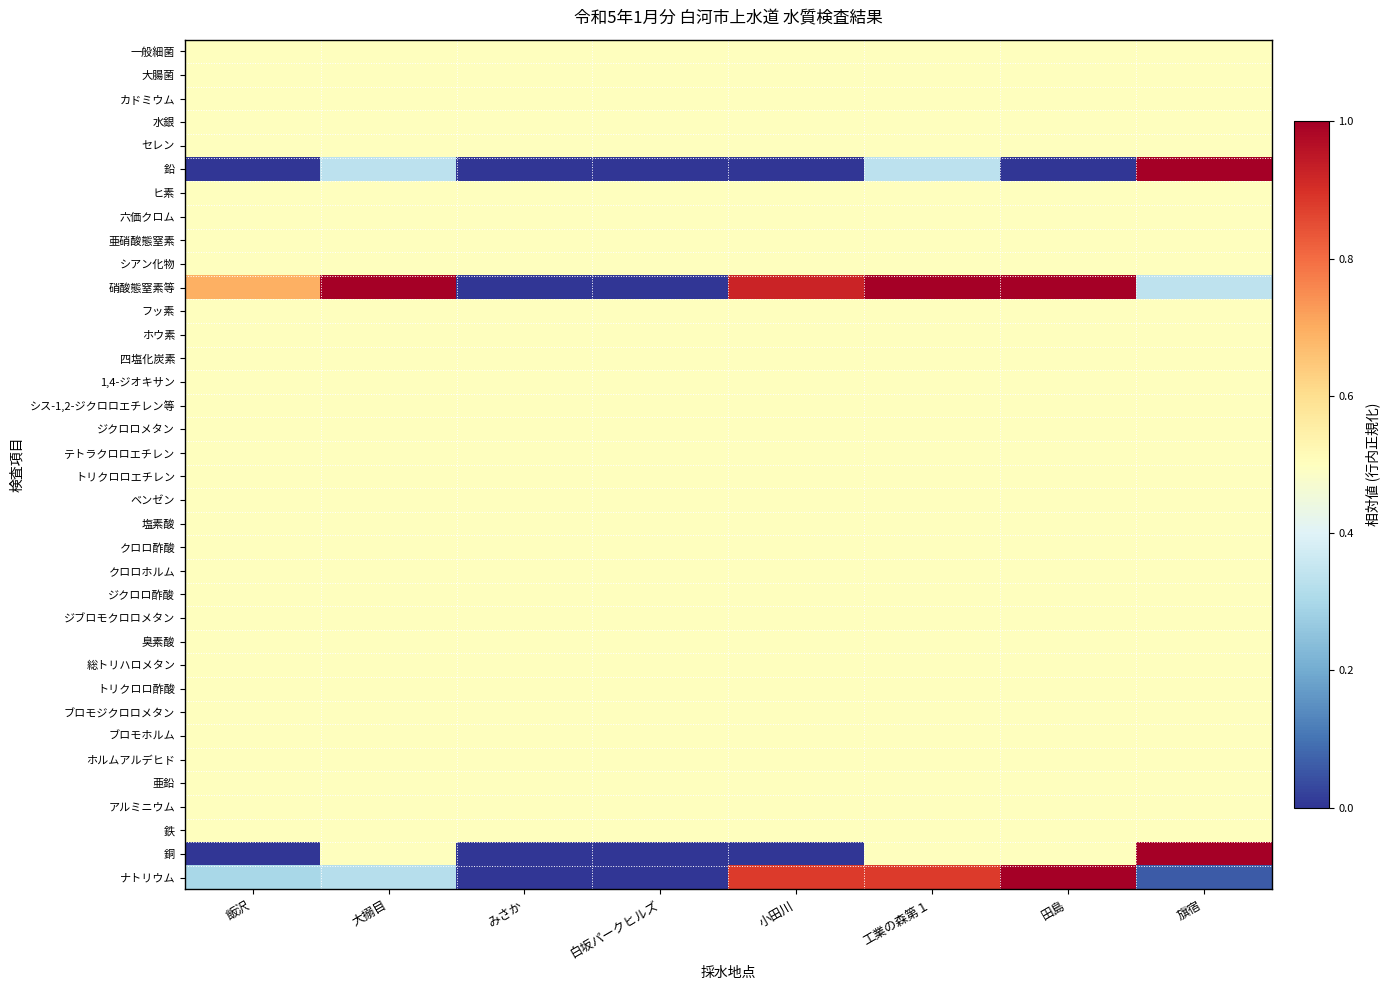

How many distinct data groups are displayed?

36